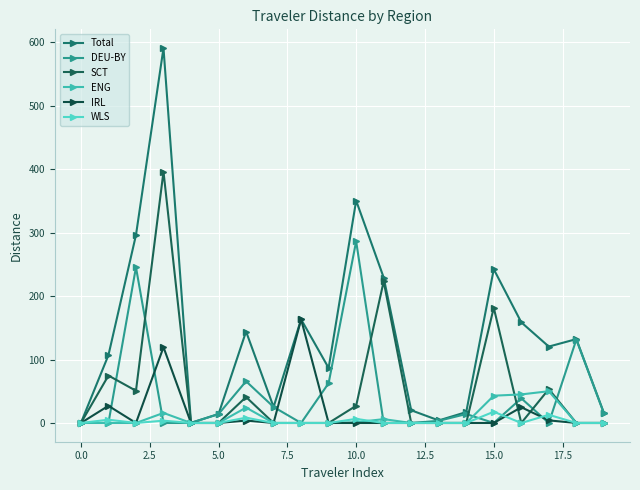

True or false: Total and SCT intersect in this chart.

False